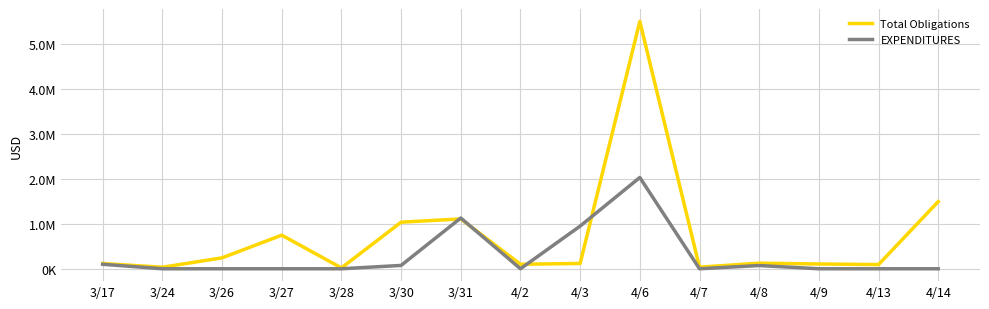

What are all the series names shown in the legend?

Total Obligations, EXPENDITURES